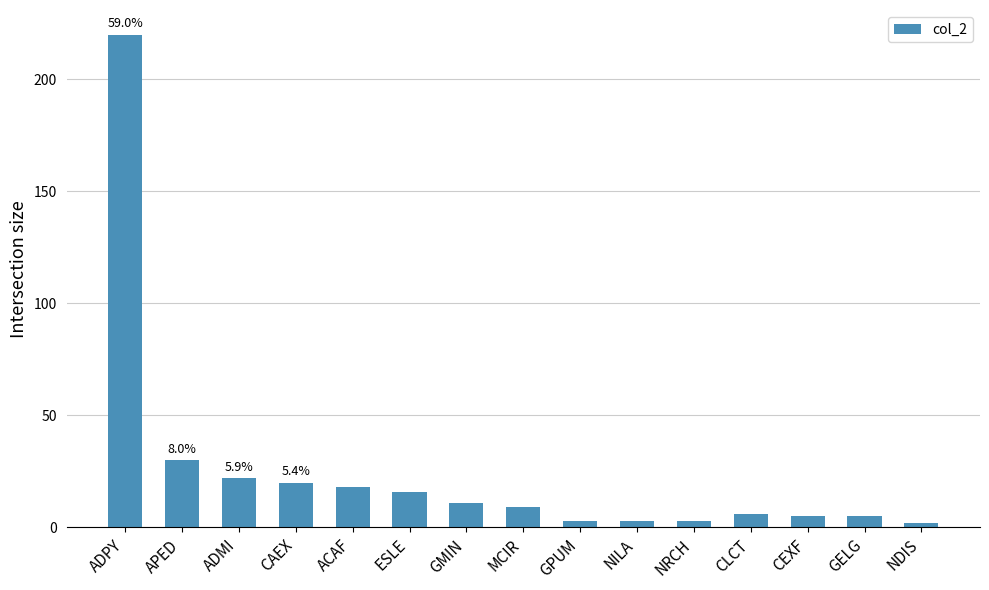

What position from the left is GELG?

14